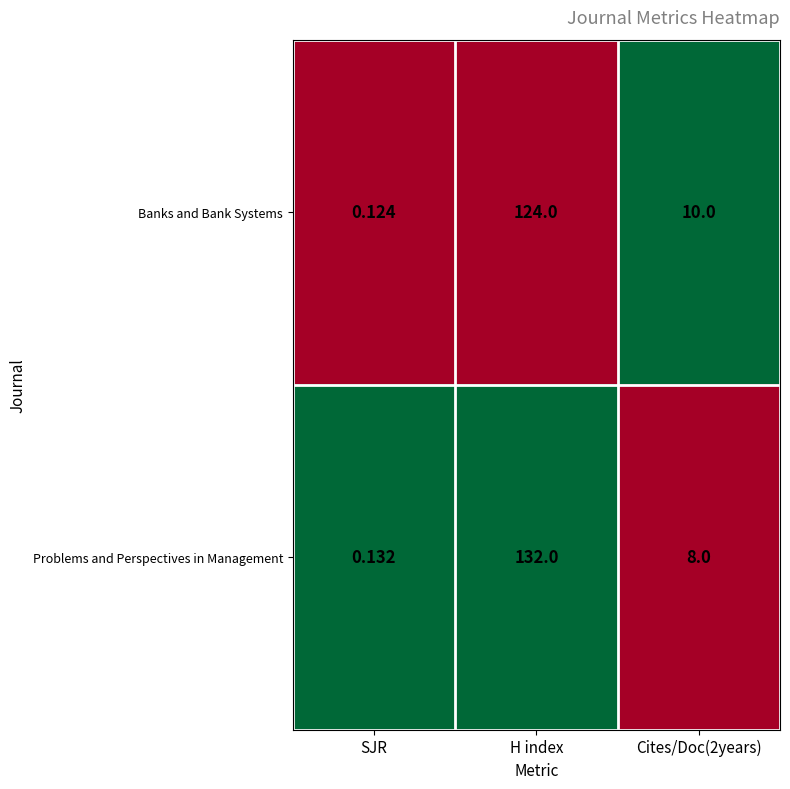

At which label does Problems and Perspectives in Management first exceed 8?

H index